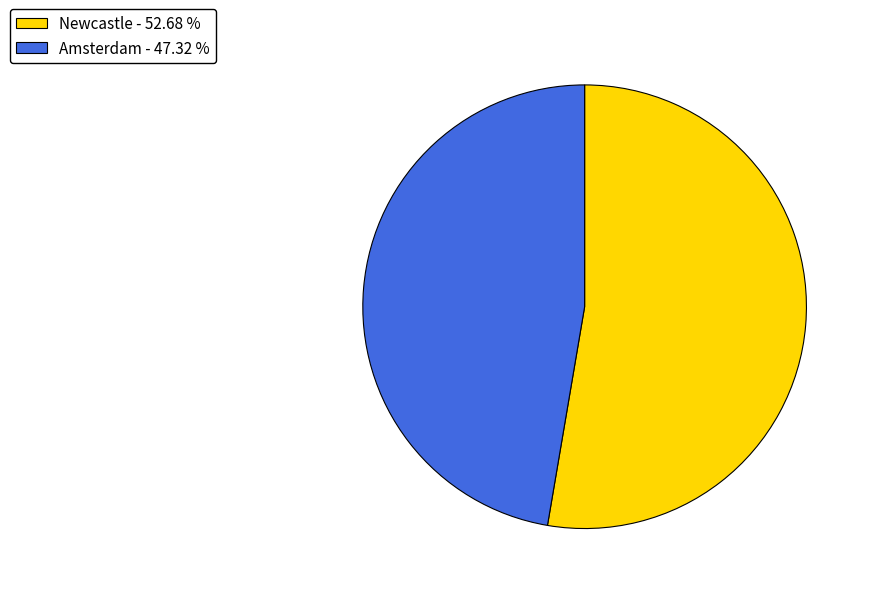

Does Newcastle represent more than half of the total?

Yes